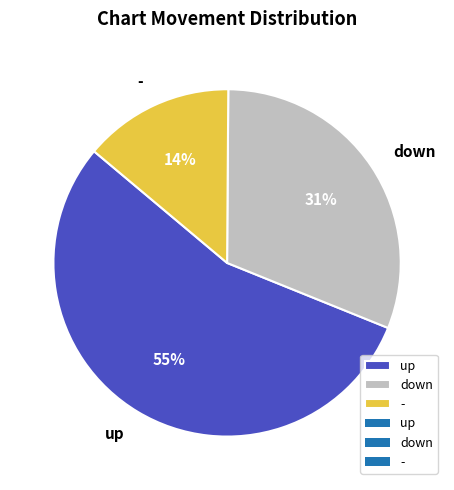

To the nearest percent, what is the difference between the largest and smallest slice percentages?

41%